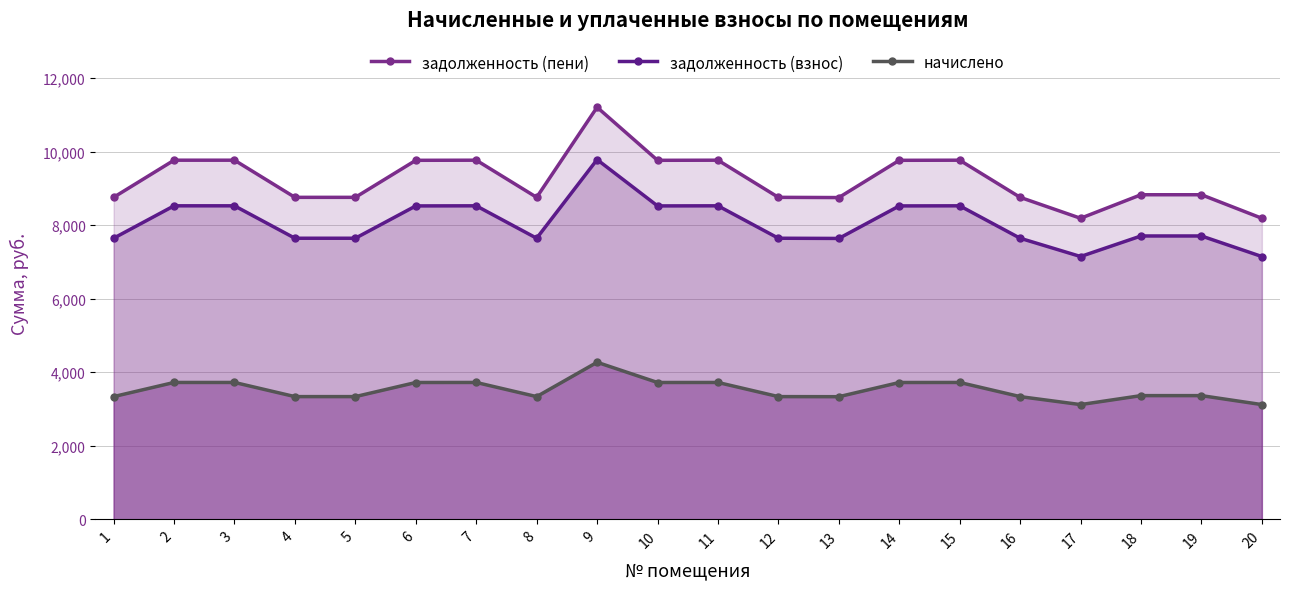

Reading left to right, list all the values displayed in this chart.

задолженность (пени): 1=8756.2	2=9766.3	3=9766.3	4=8756.2	5=8756.2	6=9763.2	7=9766.3	8=8756.2	9=11206.2	10=9763.2	11=9766.3	12=8756.2	13=8750.1	14=9763.2	15=9766.3	16=8756.2	17=8186.8	18=8826.8	19=8826.8	20=8186.8
задолженность (взнос): 1=7643.9	2=8525.7	3=8525.7	4=7643.9	5=7643.9	6=8523.0	7=8525.7	8=7643.9	9=9782.7	10=8523.0	11=8525.7	12=7643.9	13=7638.6	14=8523.0	15=8525.7	16=7643.9	17=7146.8	18=7705.6	19=7705.6	20=7146.8
начислено: 1=3336.8	2=3721.8	3=3721.8	4=3336.8	5=3336.8	6=3720.6	7=3721.8	8=3336.8	9=4270.5	10=3720.6	11=3721.8	12=3336.8	13=3334.5	14=3720.6	15=3721.8	16=3336.8	17=3119.8	18=3363.8	19=3363.8	20=3119.8